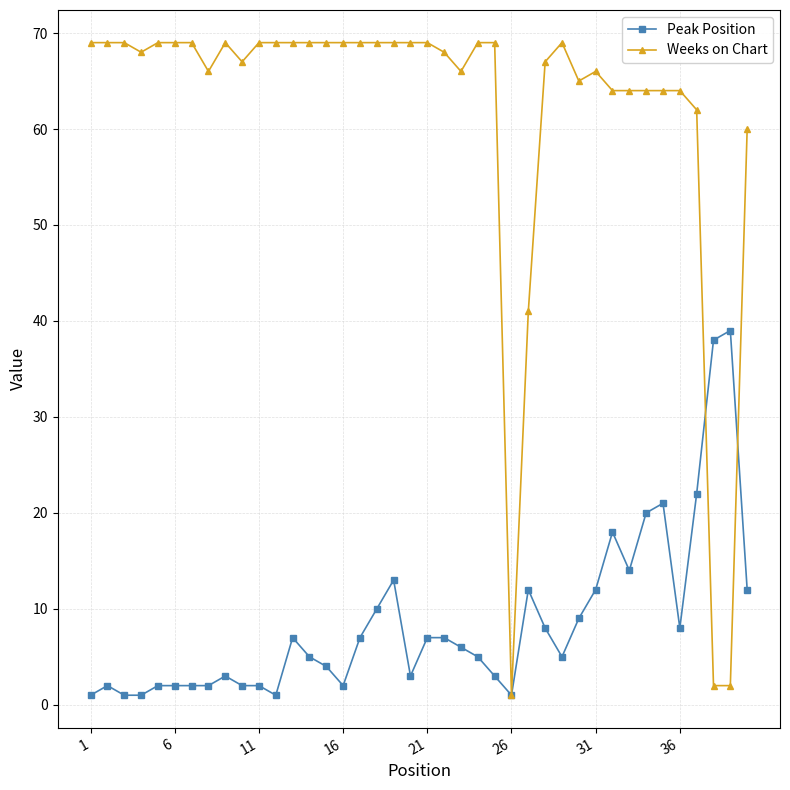

Which series has the largest total across all categories?

Weeks on Chart